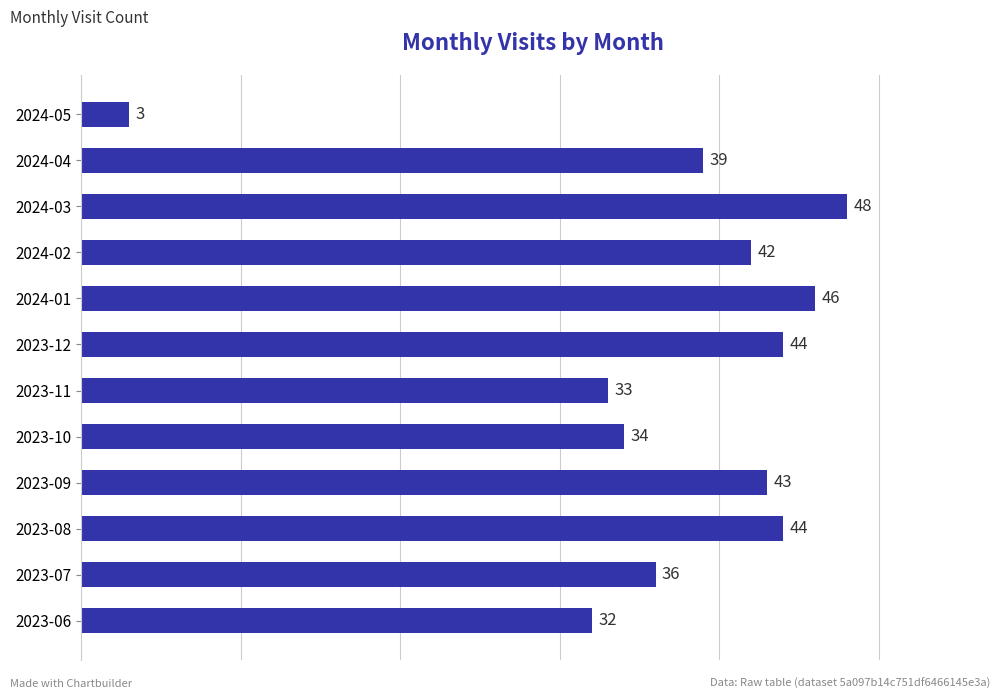

What is the difference between the maximum and minimum values?

45